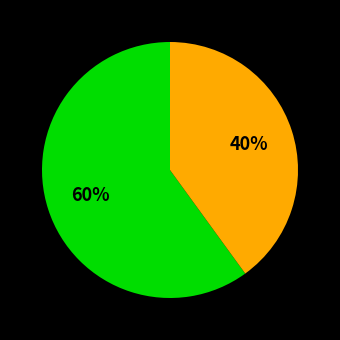

To the nearest percent, what is the difference between the largest and smallest slice percentages?

20%